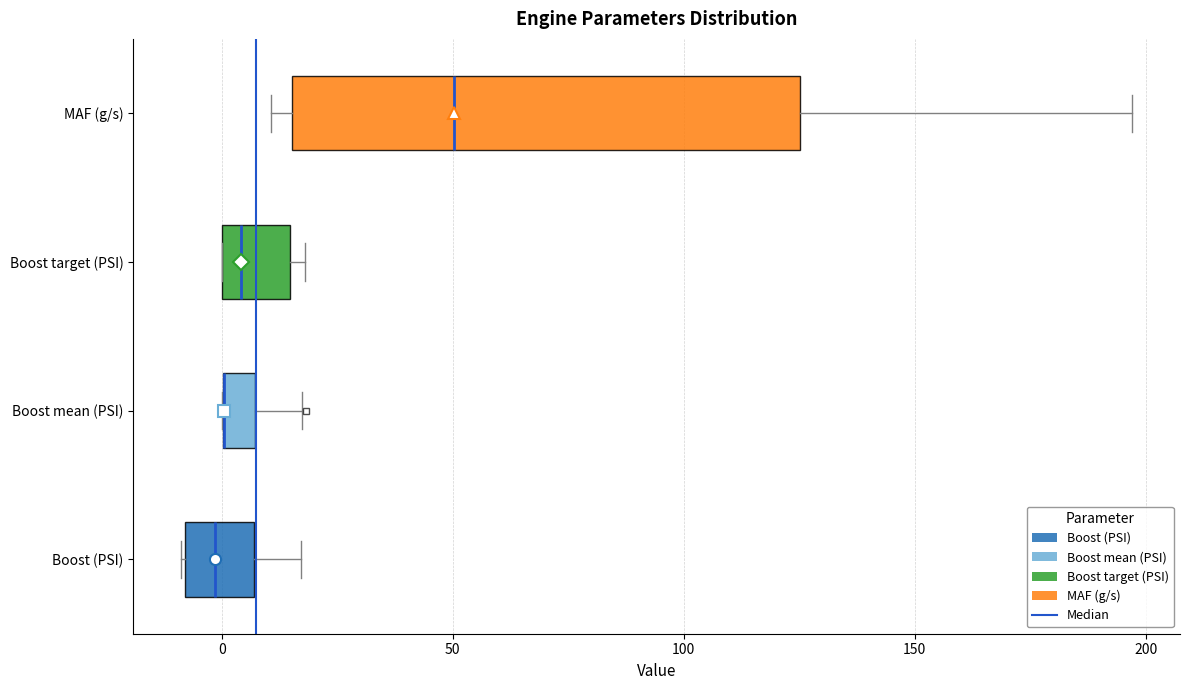

Where is the right edge of the box for Boost mean (PSI) on the x-axis? The values are not printed on the chart, so give them approximately, as read against the axis.

5